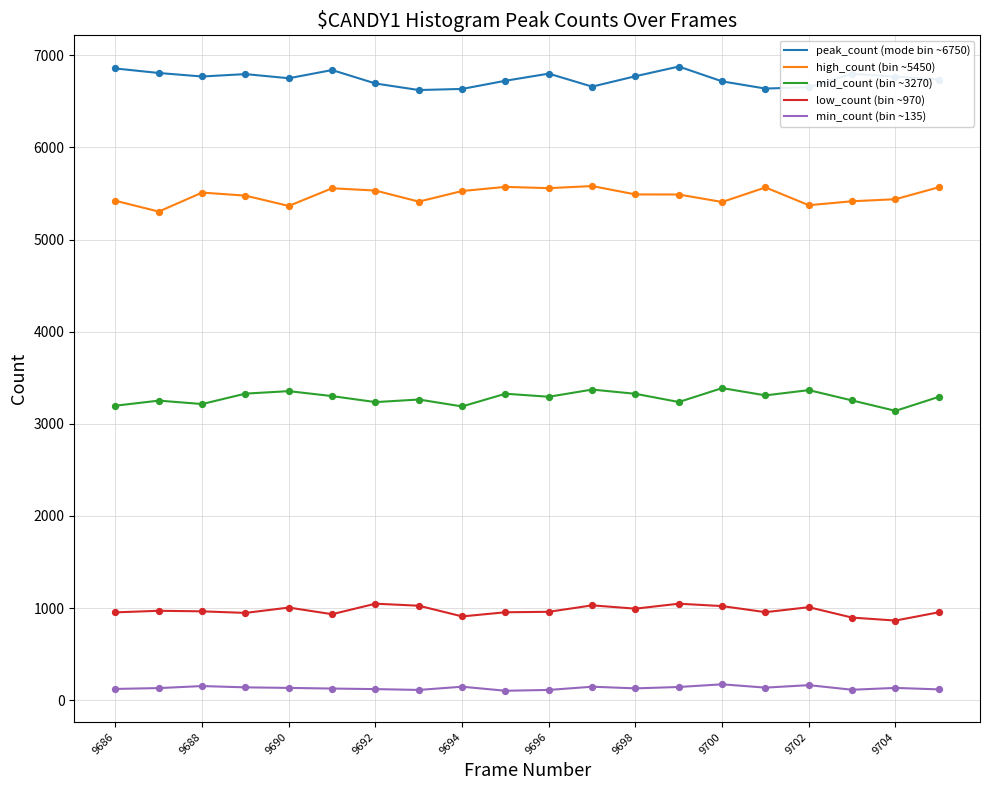

What is the maximum value shown in the chart?

6878